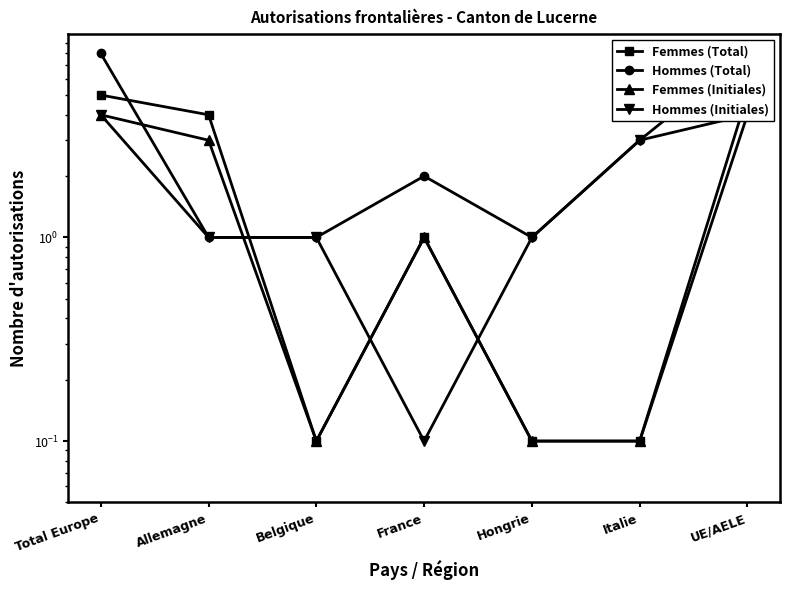

What is the label of the 4th point from the left?

France